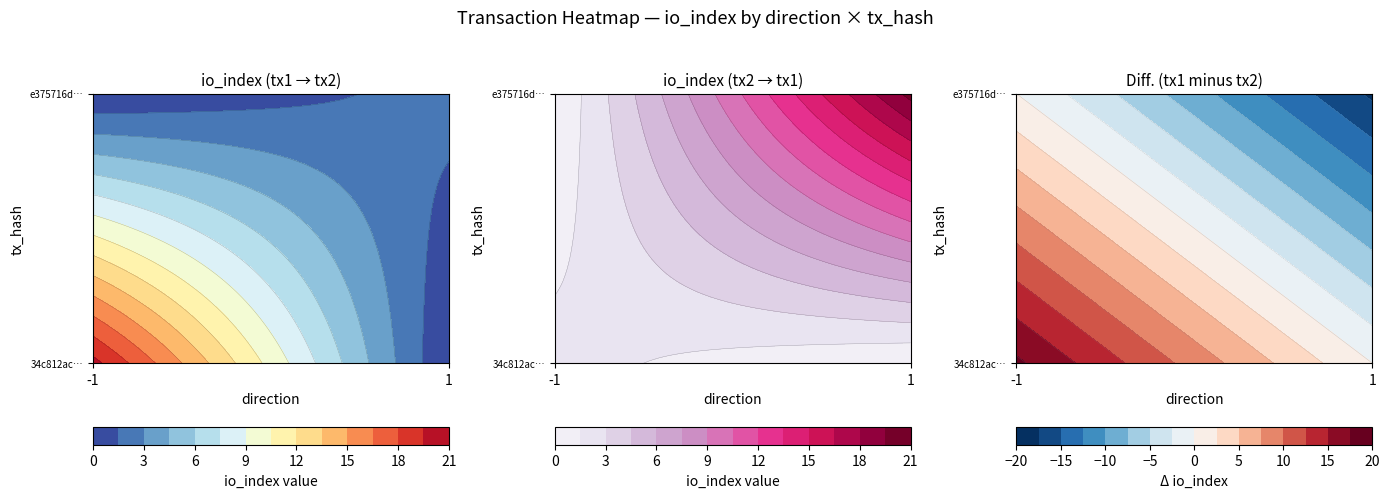

At how many categories does at least one series exceed 6?

1